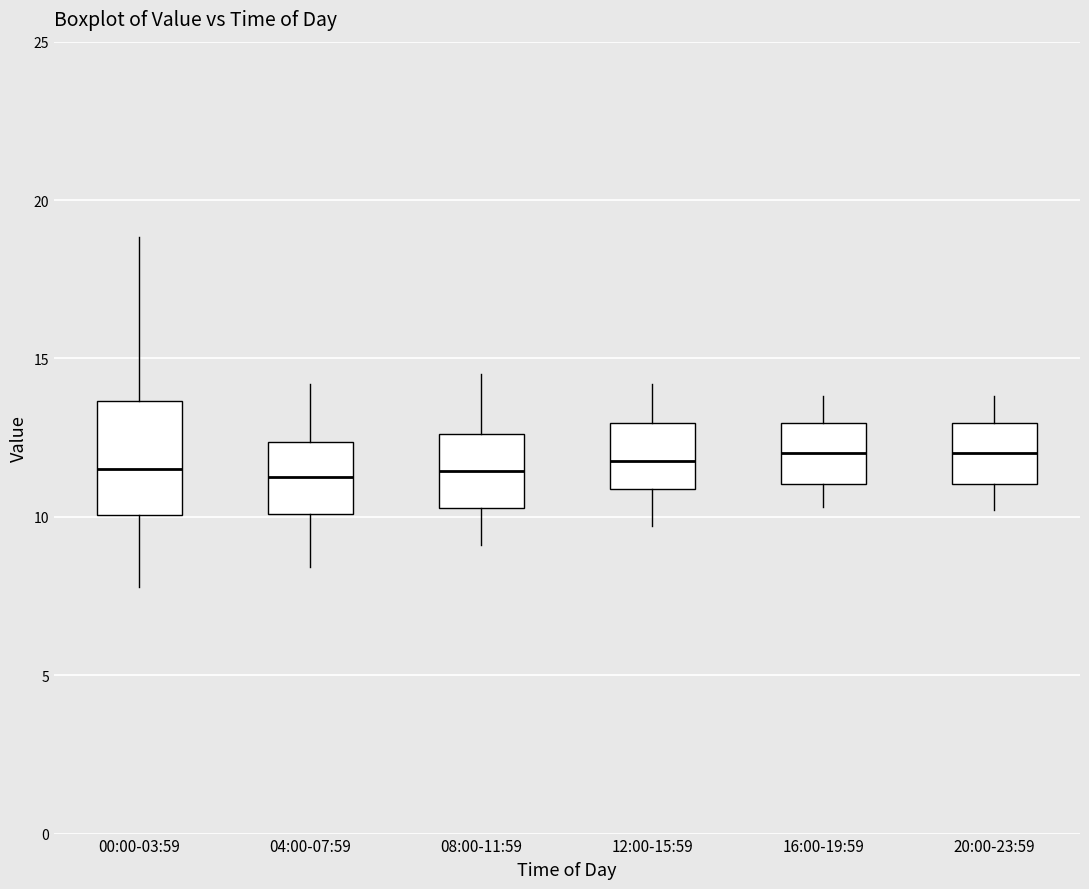

Reading left to right, transcribe this box plot: for each box, give where its median line is, the range the box spans, and where its two whiskers end, as read against the y-axis. The values are not printed on the chart, so give them approximately, as read against the axis.

00:00-03:59: median 11.5, box 10.0 to 13.5, whiskers 8.0 to 19.0
04:00-07:59: median 11.5, box 10.0 to 12.5, whiskers 8.5 to 14.0
08:00-11:59: median 11.5, box 10.5 to 12.5, whiskers 9.0 to 14.5
12:00-15:59: median 12.0, box 11.0 to 13.0, whiskers 9.5 to 14.0
16:00-19:59: median 12.0, box 11.0 to 13.0, whiskers 10.5 to 14.0
20:00-23:59: median 12.0, box 11.0 to 13.0, whiskers 10.0 to 14.0